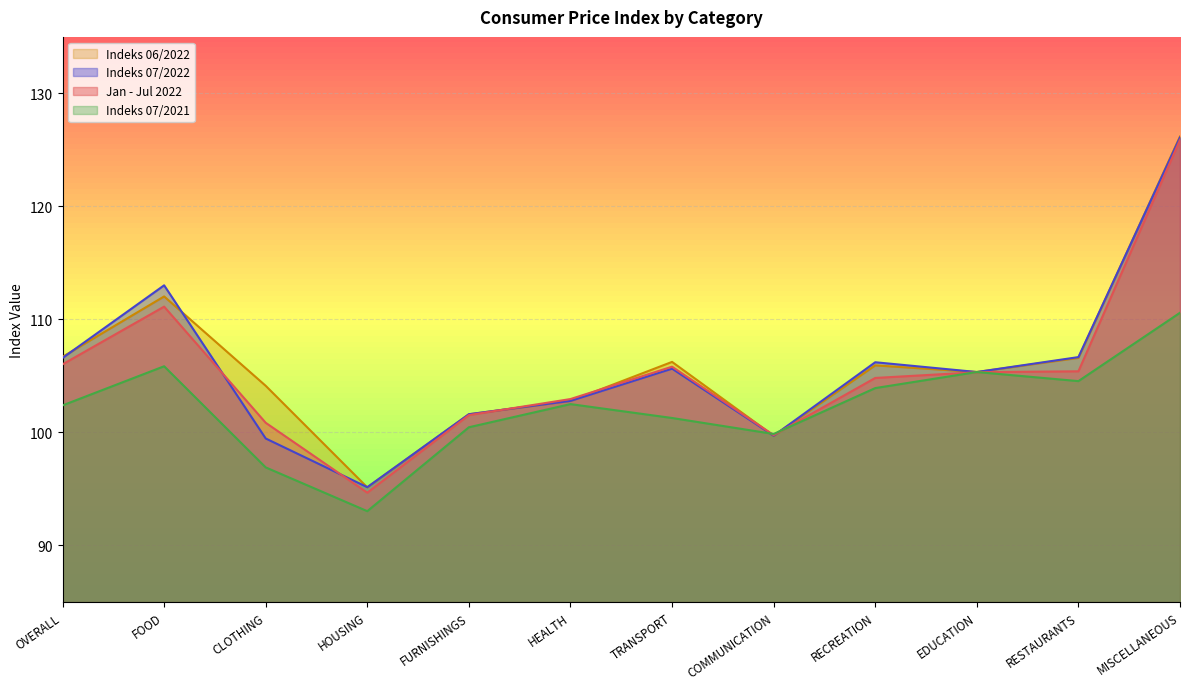

What is the difference between the Jan - Jul 2022 values at CLOTHING and FOOD?

10.3